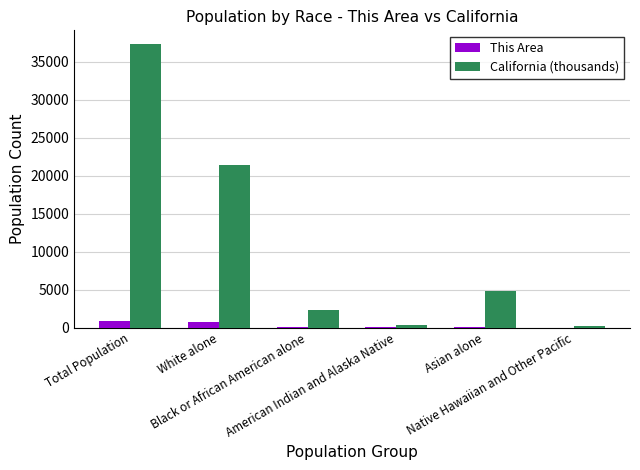

How many data points in California (thousands) are above 4861?

3